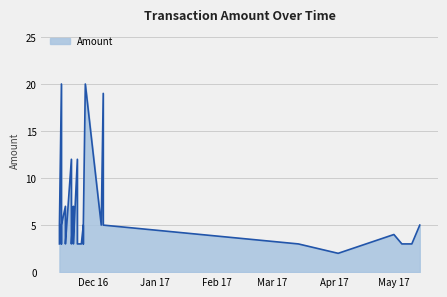

Where is the first local minimum?

4